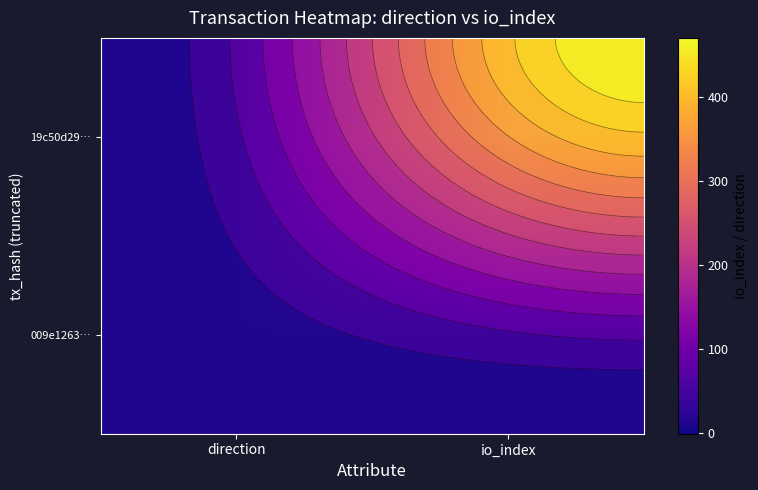

List the series in order of their overall mean, highest first.

19c50d29…, 009e1263…